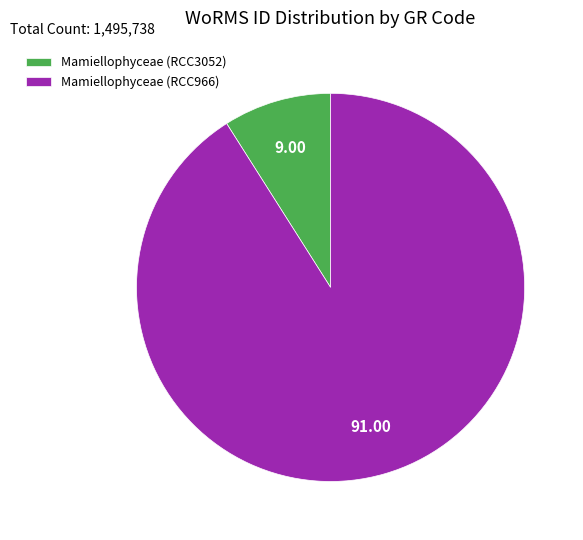

Is there any slice that represents more than half of the pie?

Yes